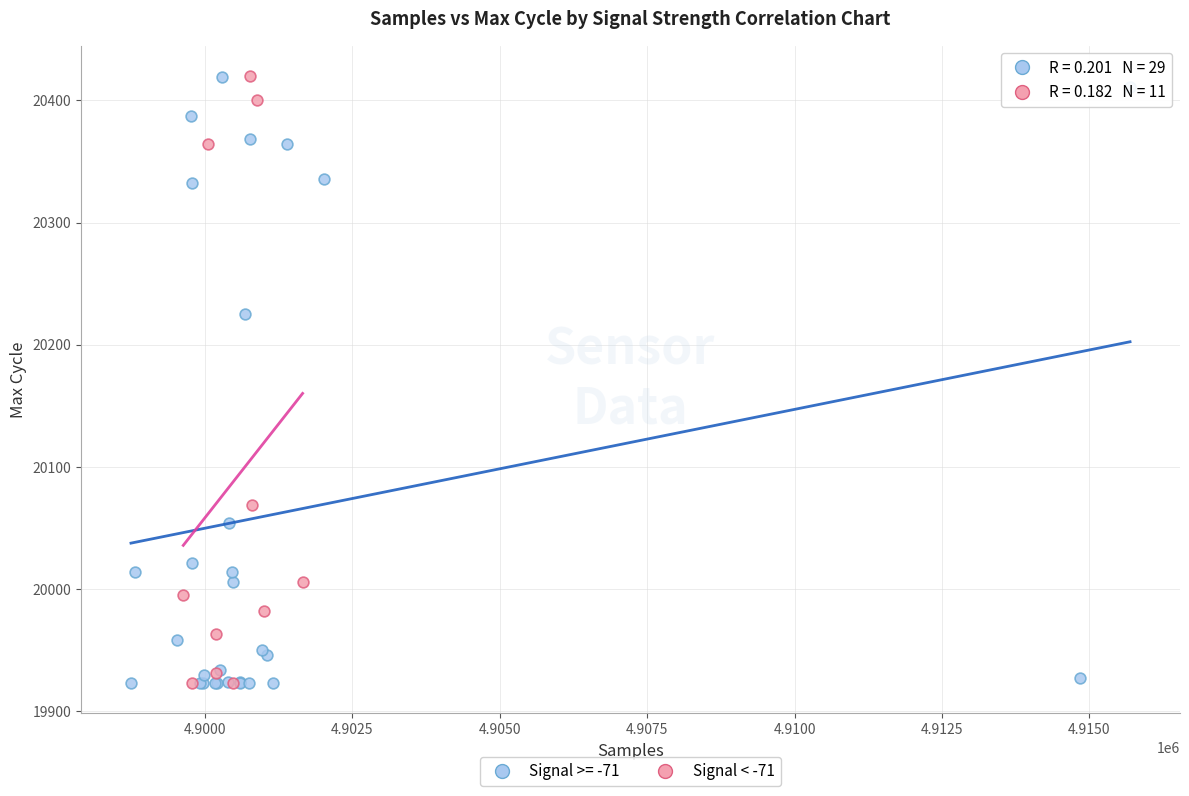

What are all the series names shown in the legend?

Signal >= -71, Signal < -71